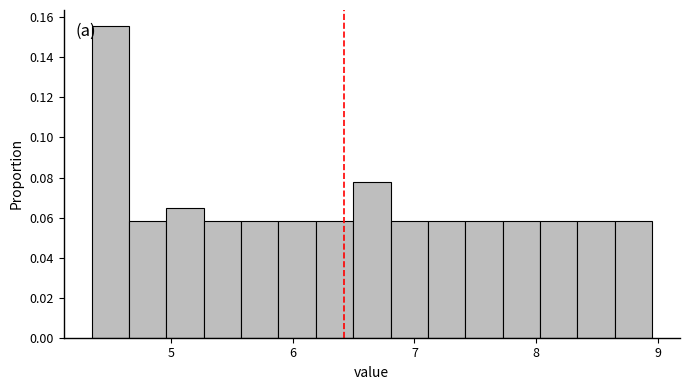

Read against the x-axis, roughly where is the centre of the tallest bar?

4.5